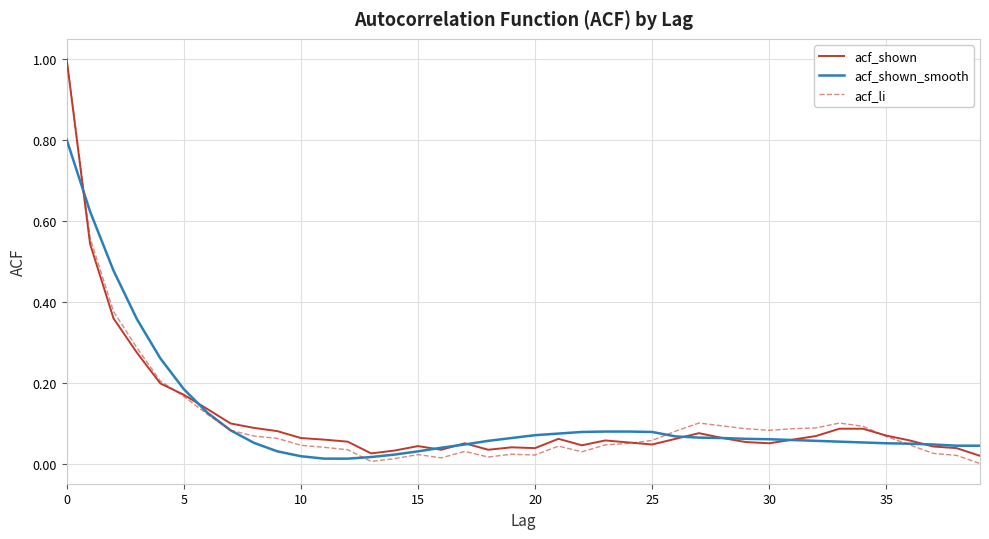

Which series has the largest range (max minus min)?

acf_li